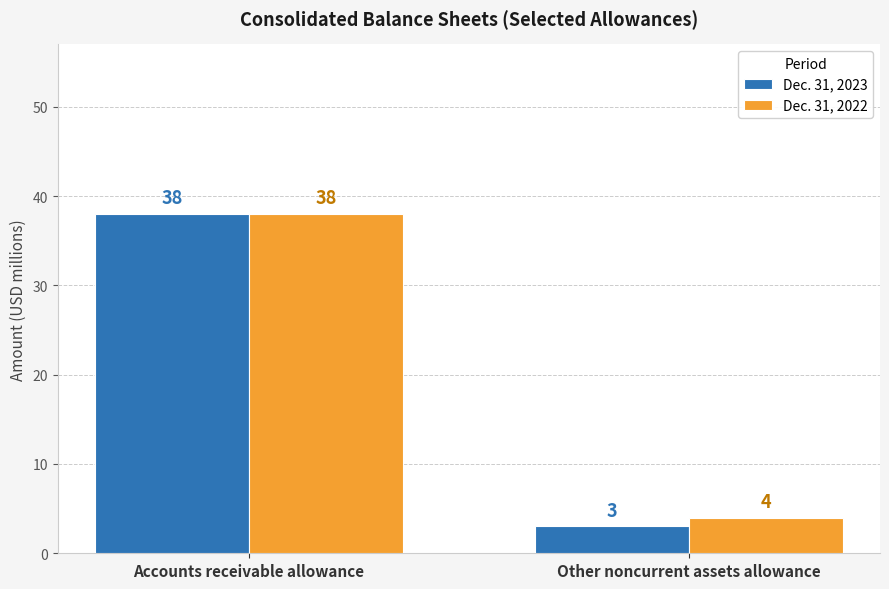

Rank the categories by Dec. 31, 2022 value from highest to lowest.

Accounts receivable allowance, Other noncurrent assets allowance